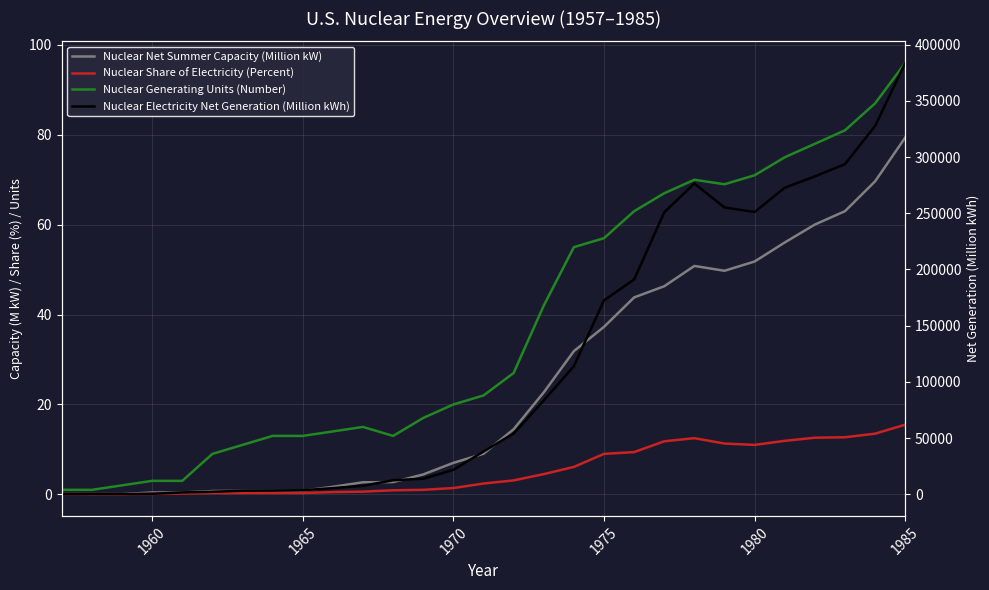

How many values in the Nuclear Generating Units (Number) series exceed 22?

14